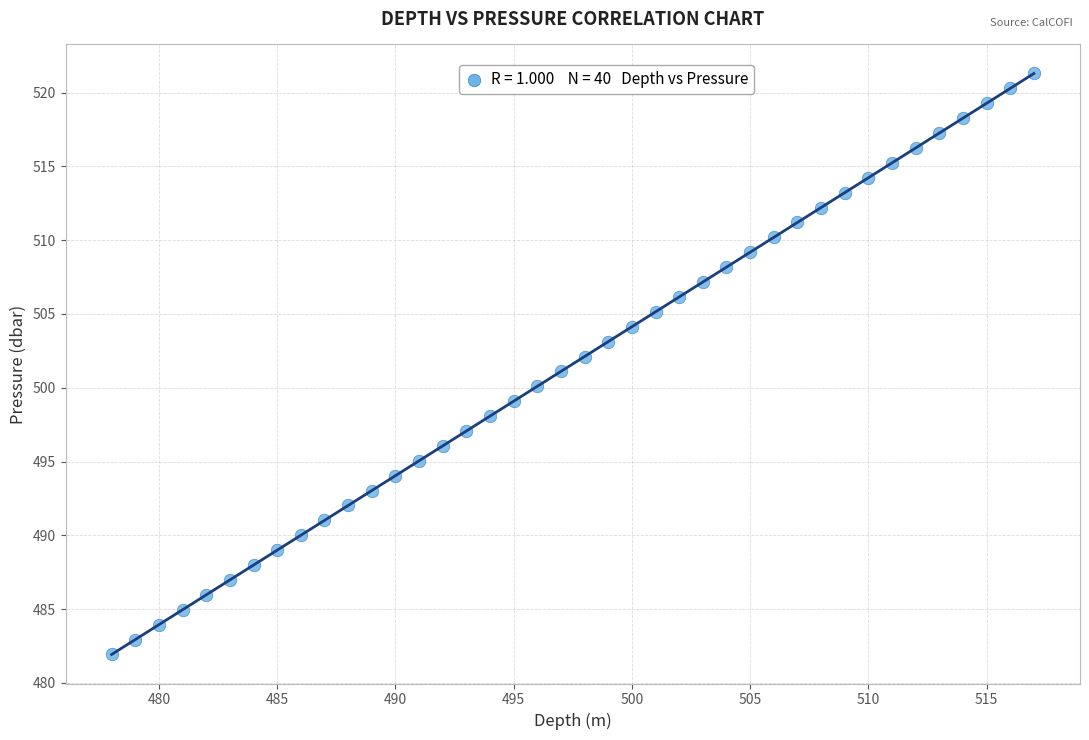

What is the range of Y values (max minus min)?

39.4